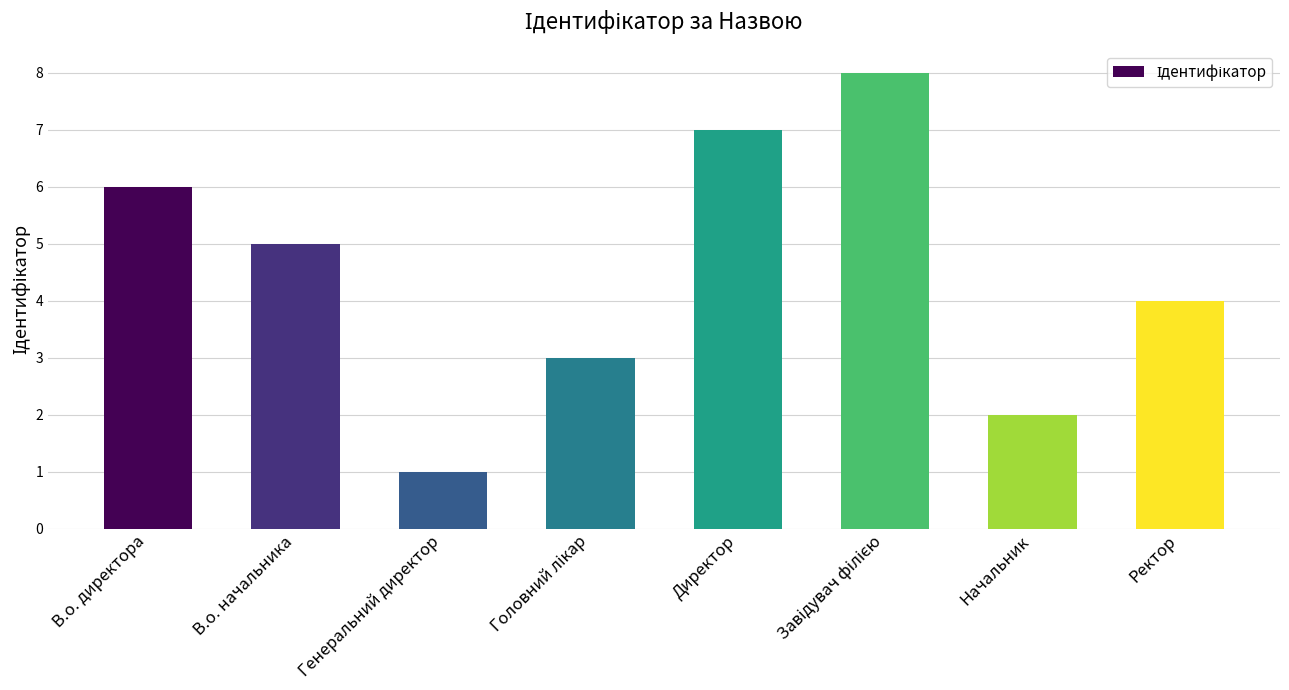

Which has a higher value, В.о. начальника or Директор?

Директор